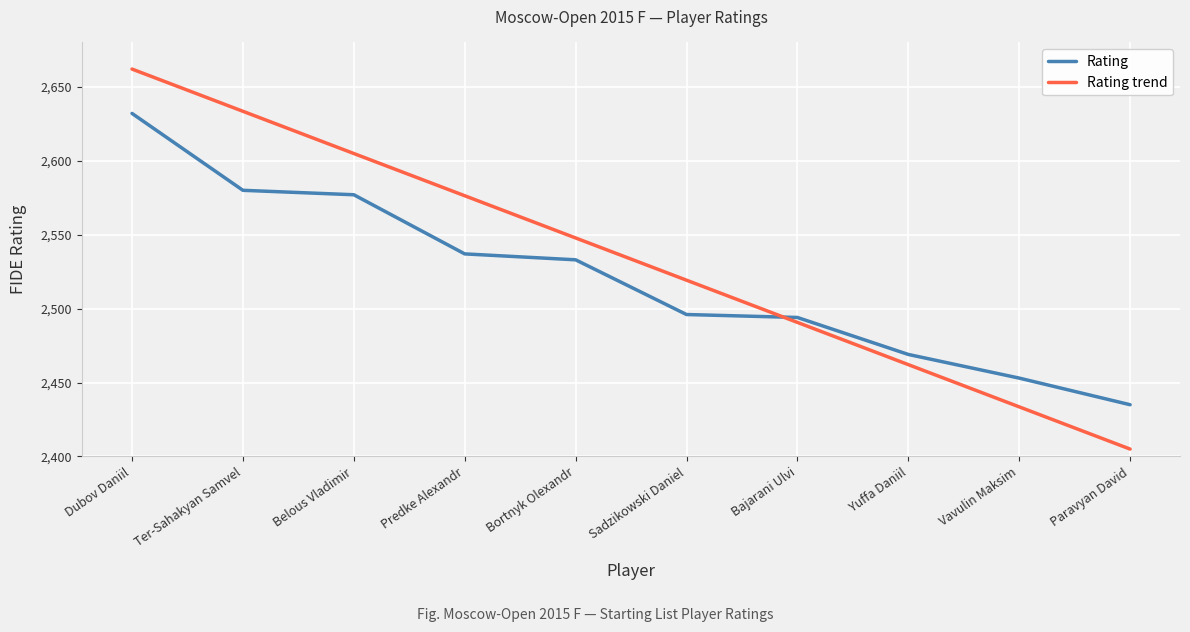

Is the value of Rating at Predke Alexandr greater than the value of Rating trend at Dubov Daniil?

No